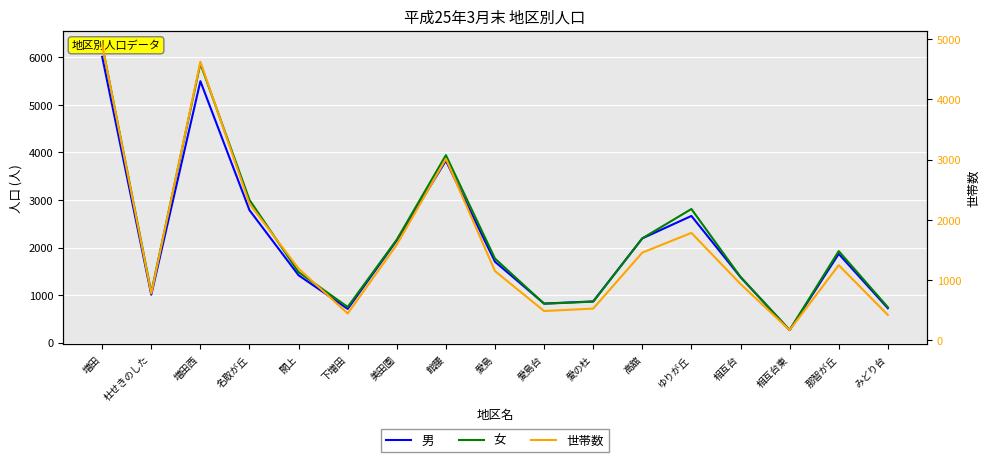

Which series has the largest total across all categories?

女